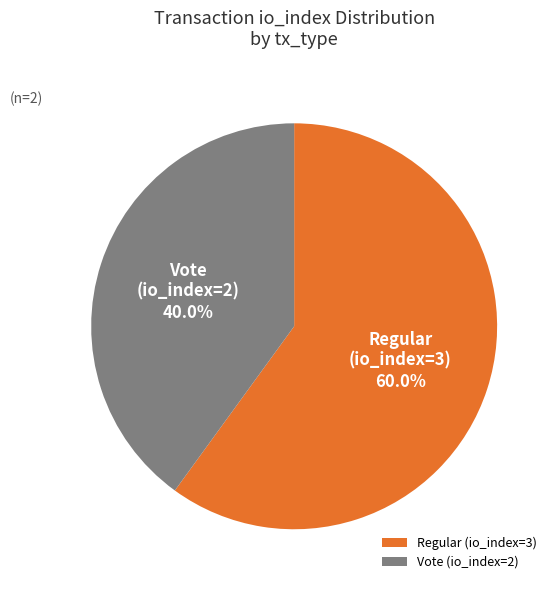

True or false: Regular (io_index=3) accounts for 51% of the total.

False